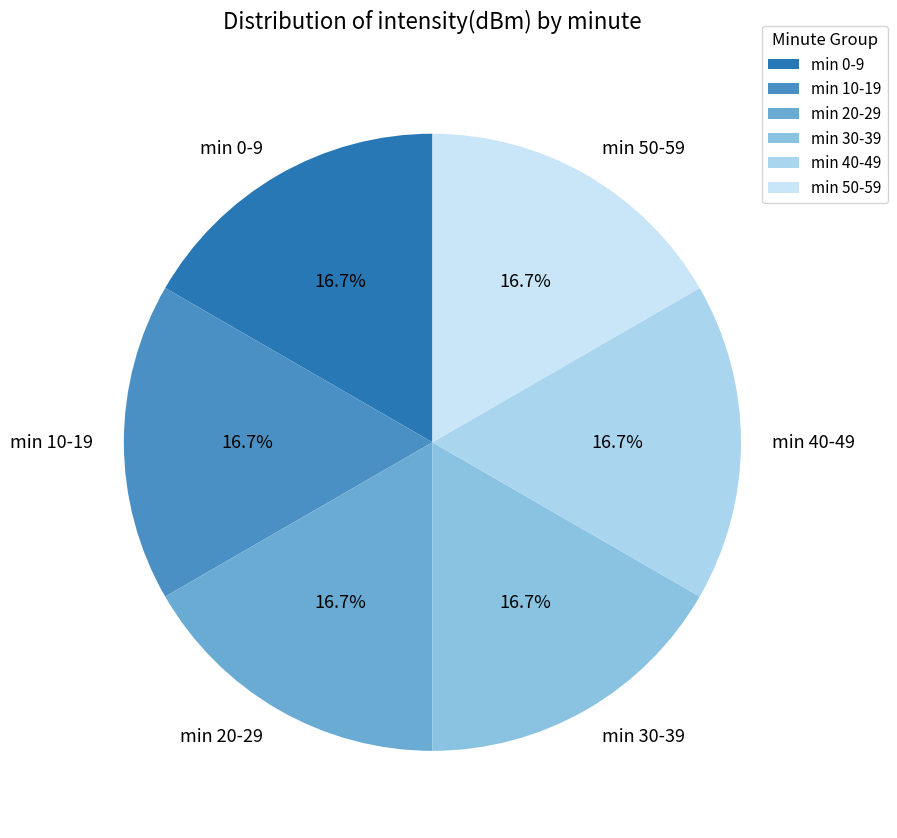

How much of the chart is everything except min 10-19?

83.3%